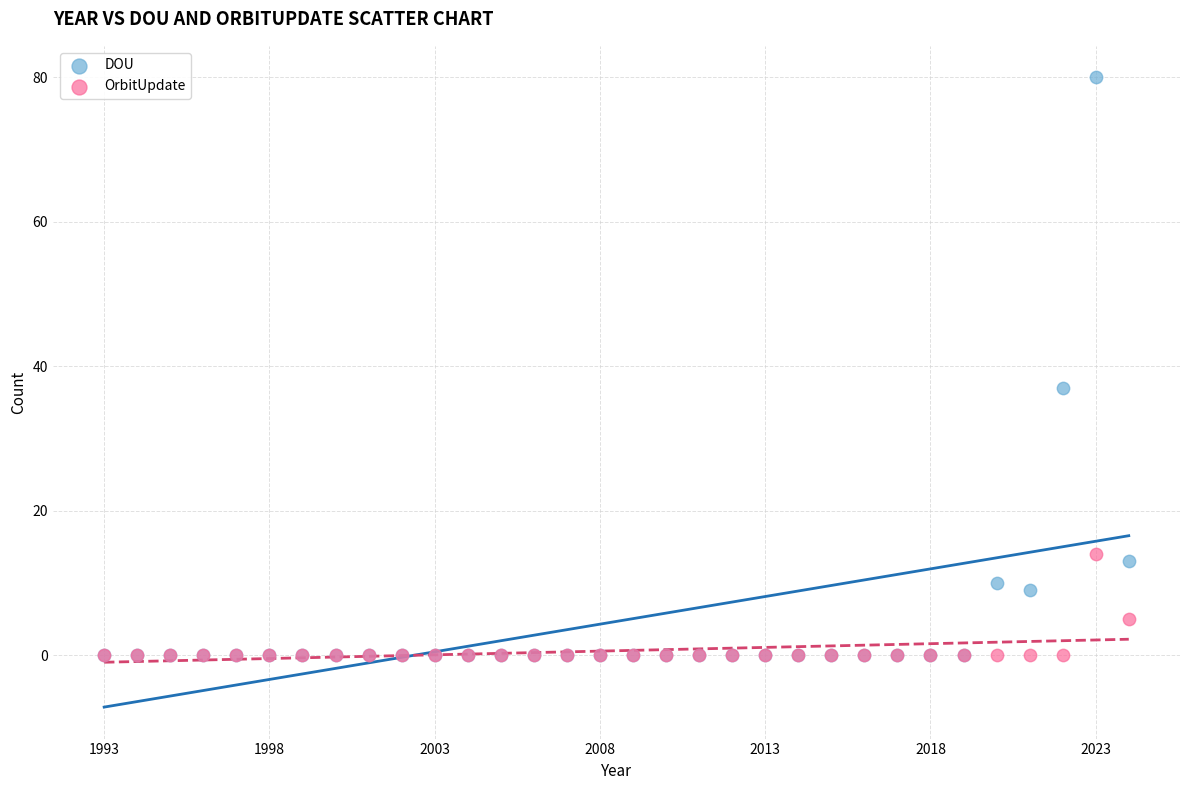

Which series contains the highest Y value?

DOU